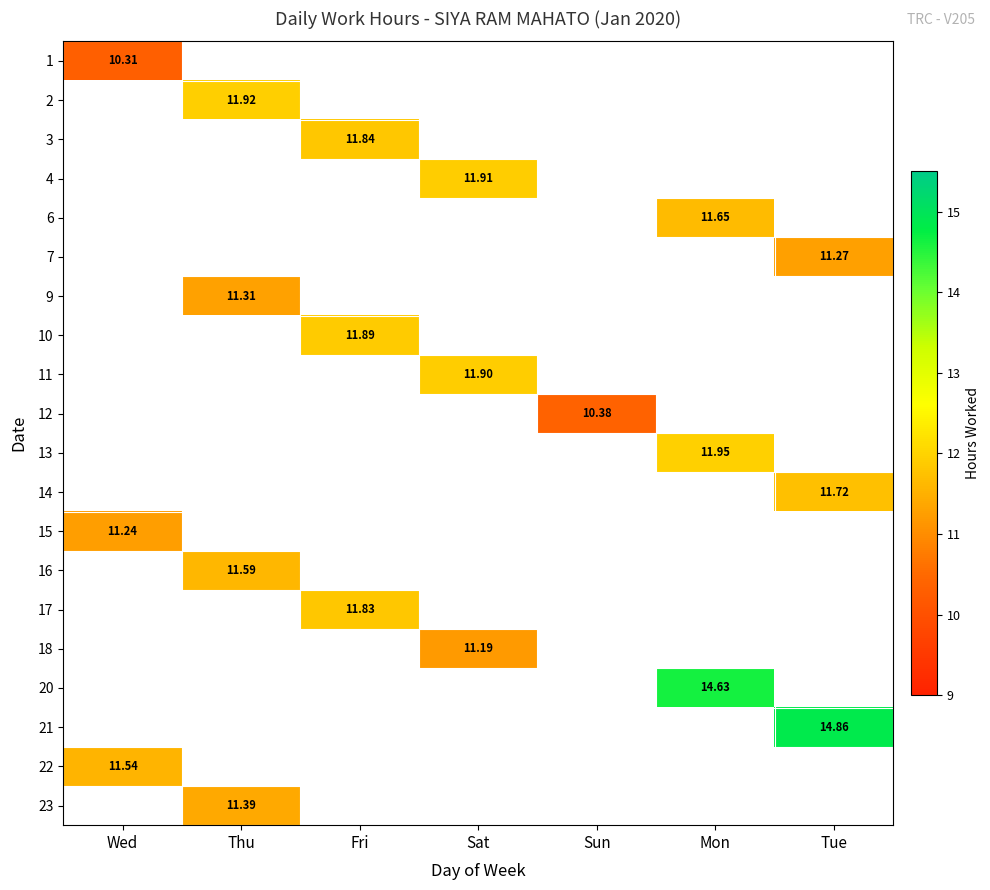

At how many categories does at least one series exceed 11?

6